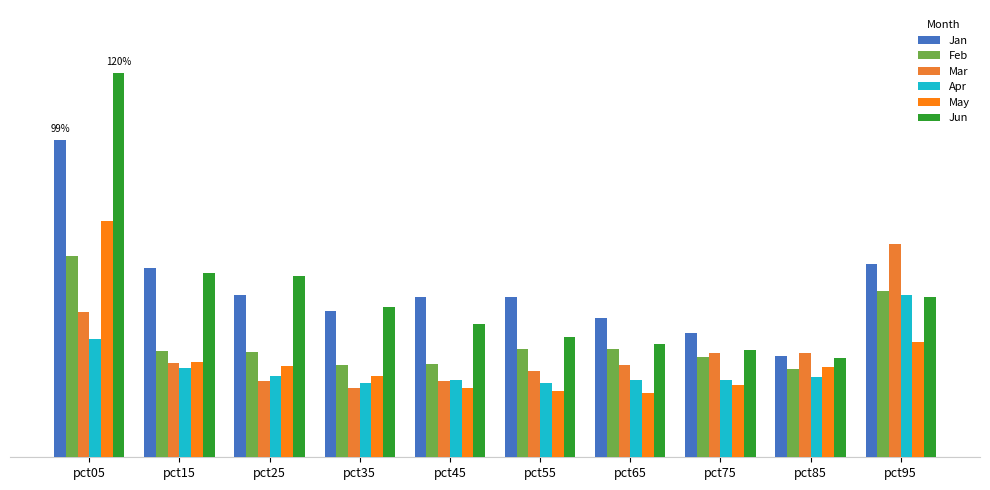

Reading right to left, transcribe all the data shown in this chart.

Jan: 0.6	0.3	0.4	0.4	0.5	0.5	0.5	0.5	0.6	1.0
Feb: 0.5	0.3	0.3	0.3	0.3	0.3	0.3	0.3	0.3	0.6
Mar: 0.7	0.3	0.3	0.3	0.3	0.2	0.2	0.2	0.3	0.5
Apr: 0.5	0.3	0.2	0.2	0.2	0.2	0.2	0.3	0.3	0.4
May: 0.4	0.3	0.2	0.2	0.2	0.2	0.3	0.3	0.3	0.7
Jun: 0.5	0.3	0.3	0.4	0.4	0.4	0.5	0.6	0.6	1.2